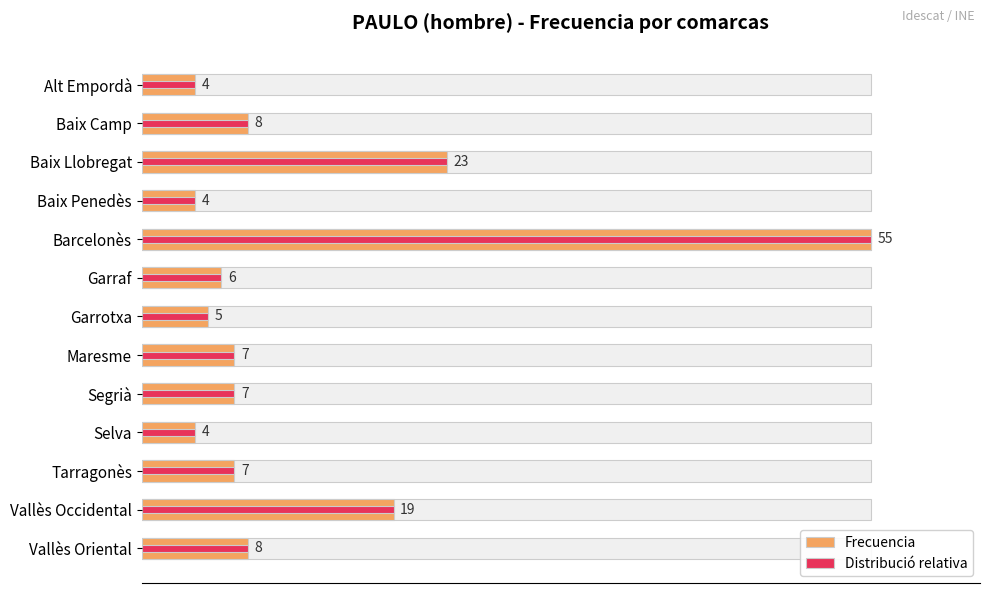

Reading left to right, extract all data points from this chart.

Frecuencia: 4	8	23	4	55	6	5	7	7	4	7	19	8
Distribució relativa: 4	8	23	4	55	6	5	7	7	4	7	19	8